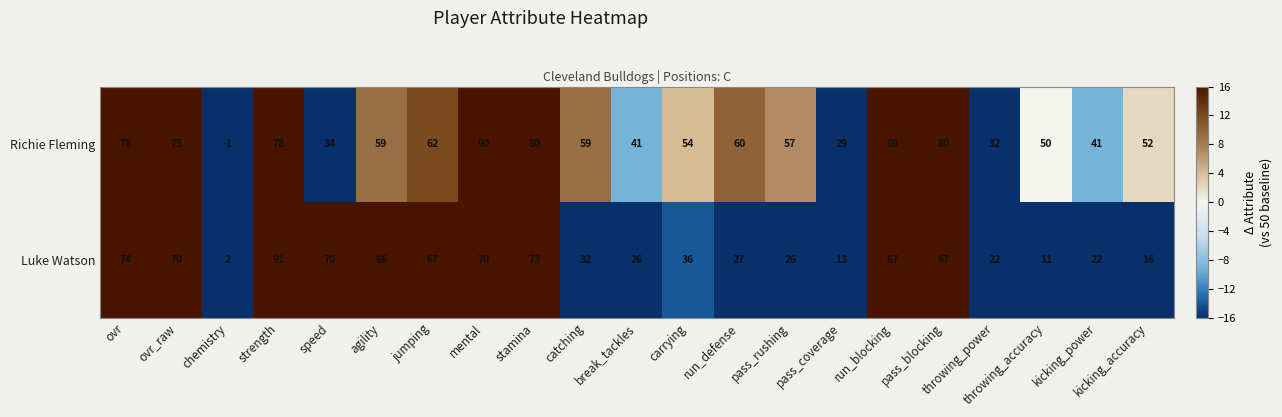

How many data points in Luke Watson are less than 36?

10